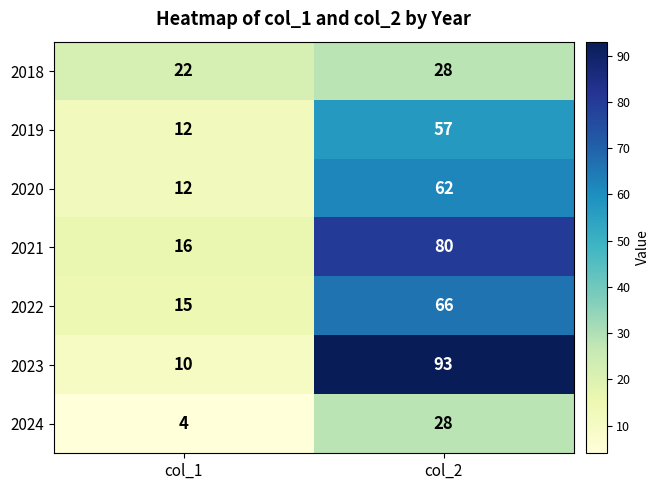

What is the difference between the highest and lowest values at col_2?

65